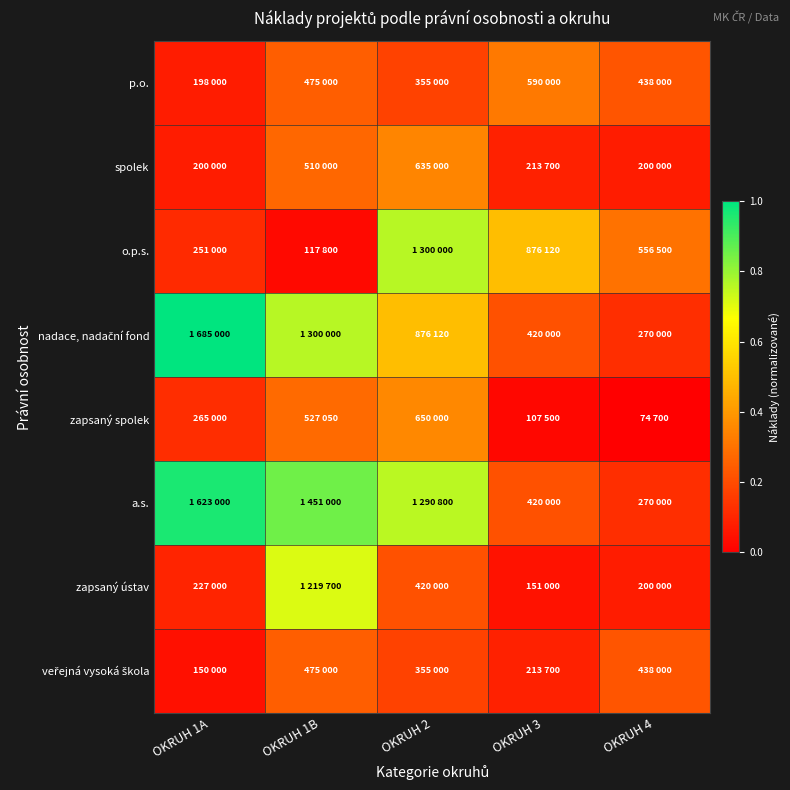

Which series has the largest range (max minus min)?

nadace, nadační fond